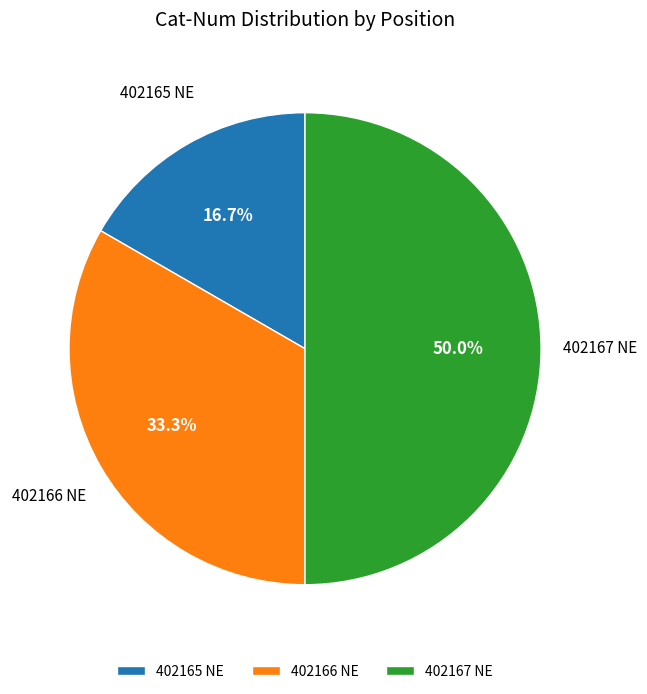

To the nearest percent, what percentage of the pie is 402166 NE?

33%